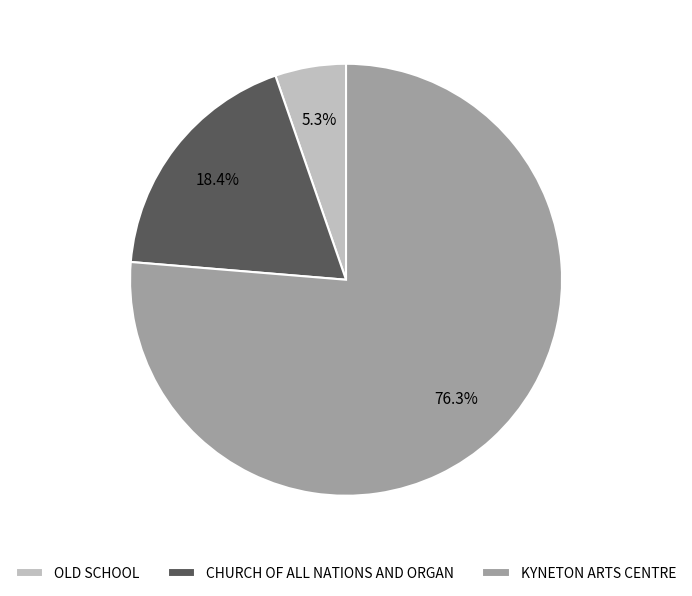

Do CHURCH OF ALL NATIONS AND ORGAN and OLD SCHOOL together represent more than half of the pie?

No